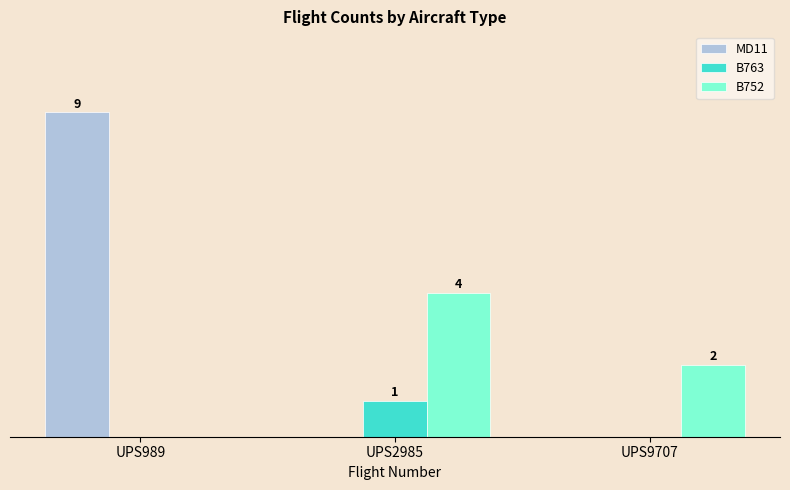

Rank the series by their average value, from lowest to highest.

B763, B752, MD11